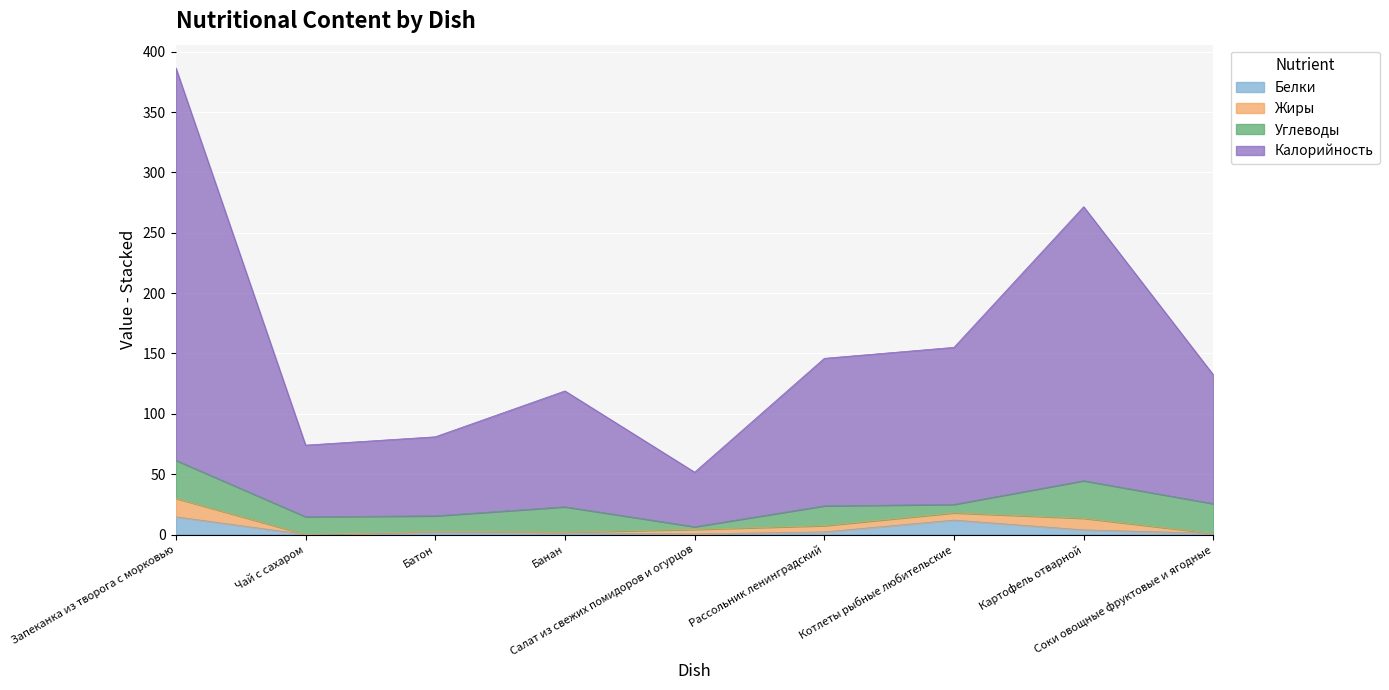

At which category does the chart reach its peak across all series?

Запеканка из творога с морковью